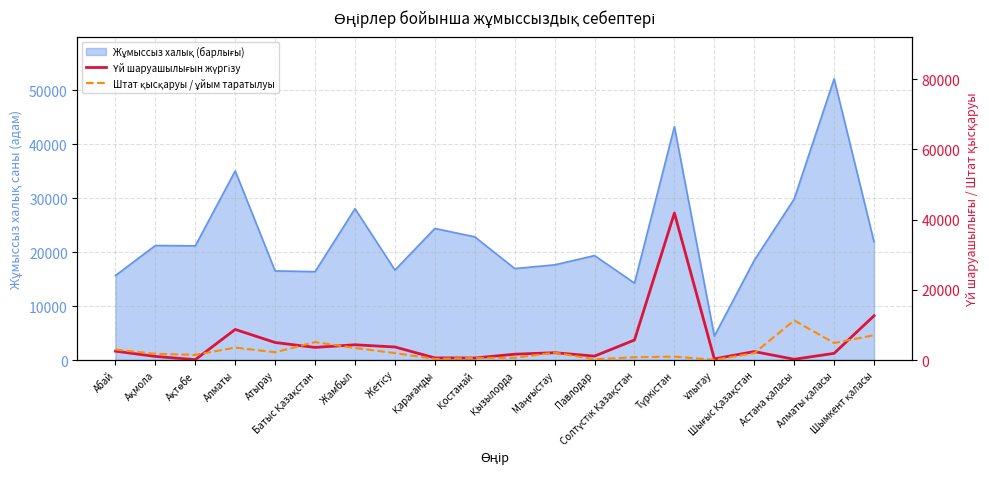

What is the label of the 2nd point from the left?

Ақмола